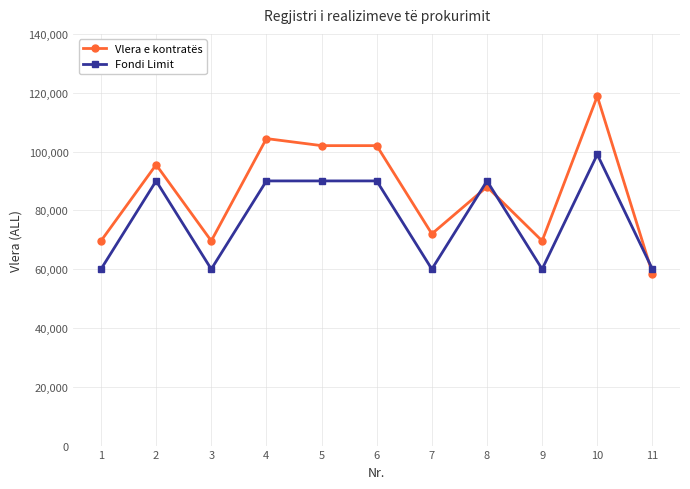

At which category does Vlera e kontratës reach its first local peak?

2